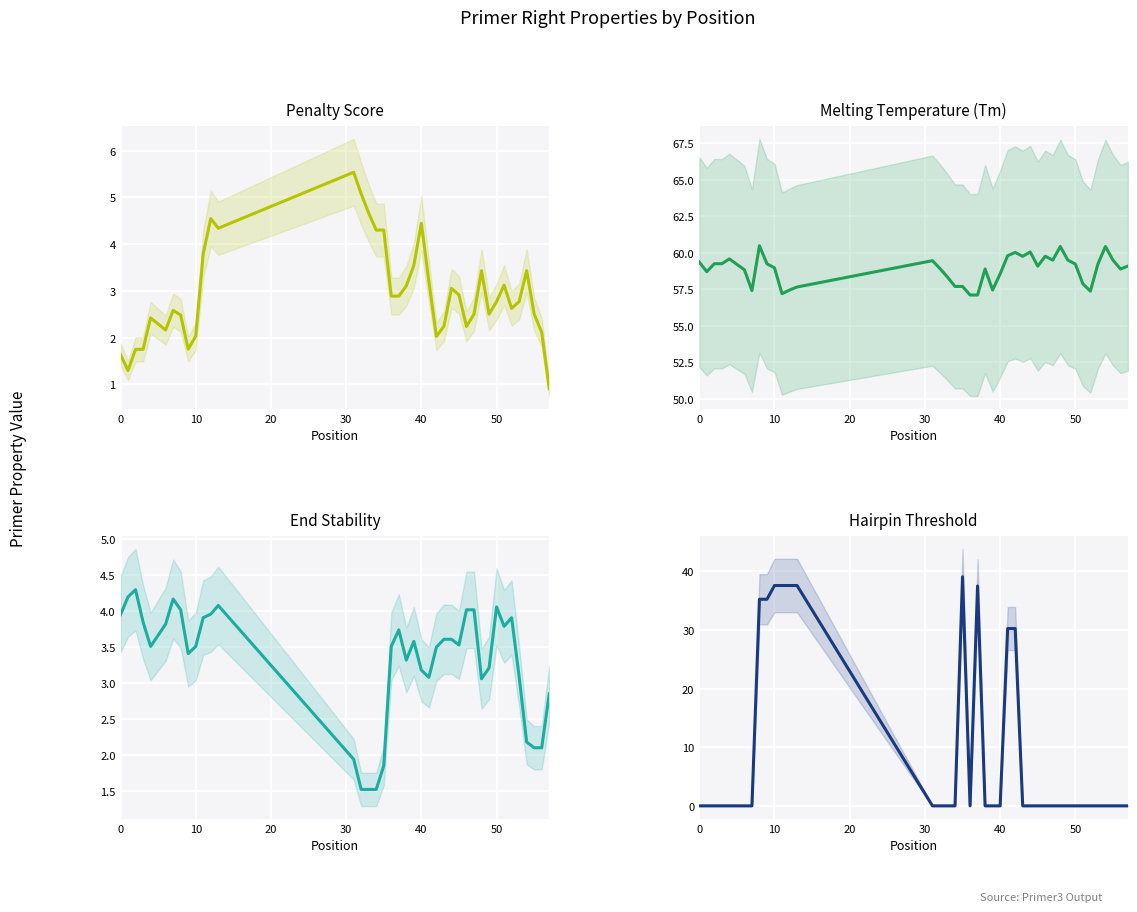

How many interior local valleys does the PRIMER_RIGHT_0_HAIRPIN_TH series have?

1